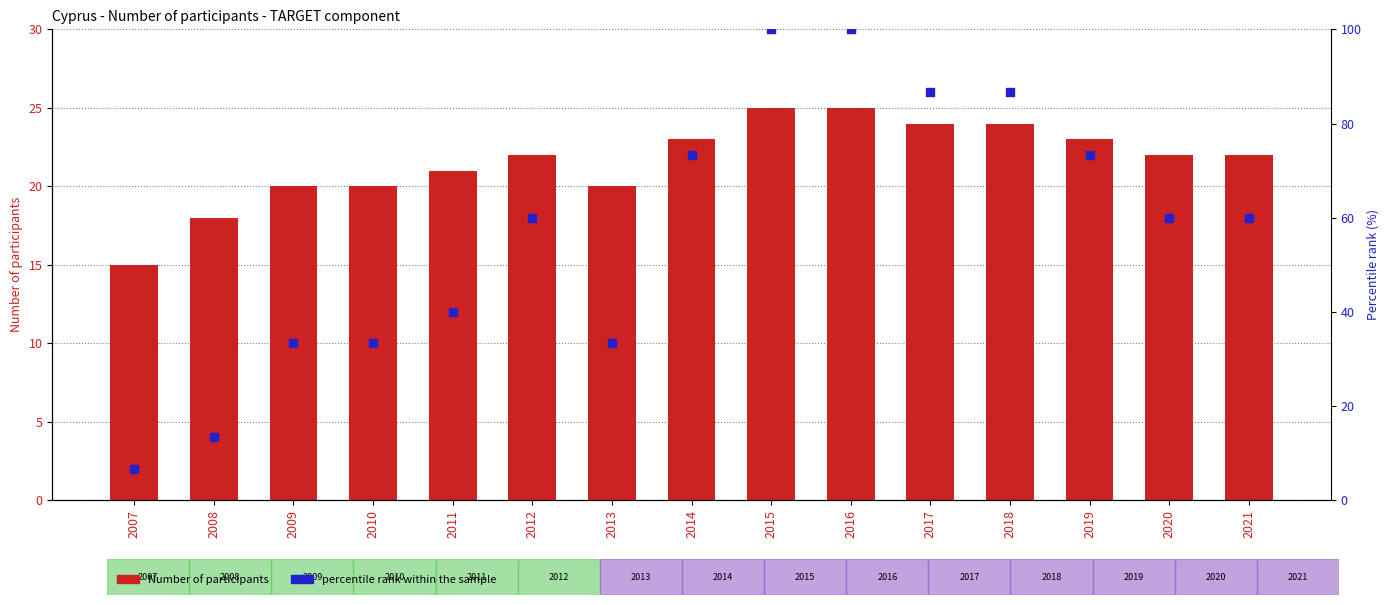

What are all the series names shown in the legend?

Number of participants, percentile rank within the sample